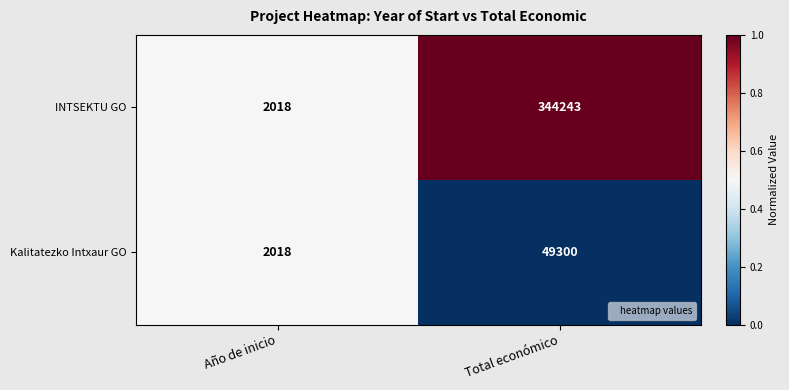

Which series has the largest range (max minus min)?

INTSEKTU GO